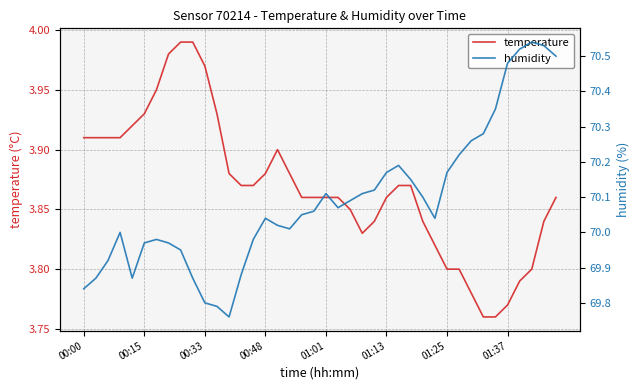

How many interior local valleys does the humidity series have?

5